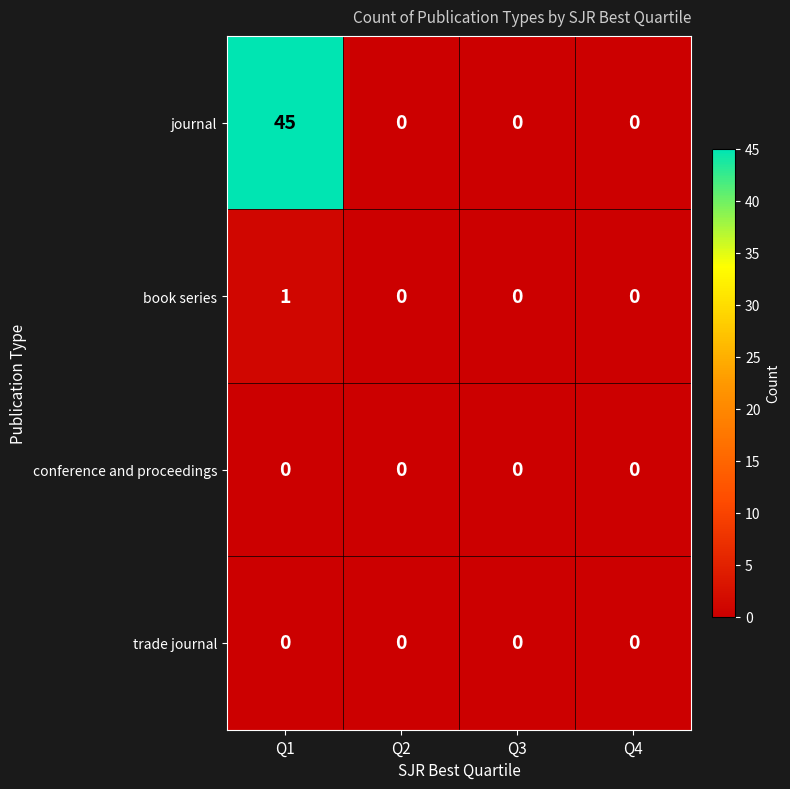

What is the difference between the maximum and second lowest values in the journal series?

45